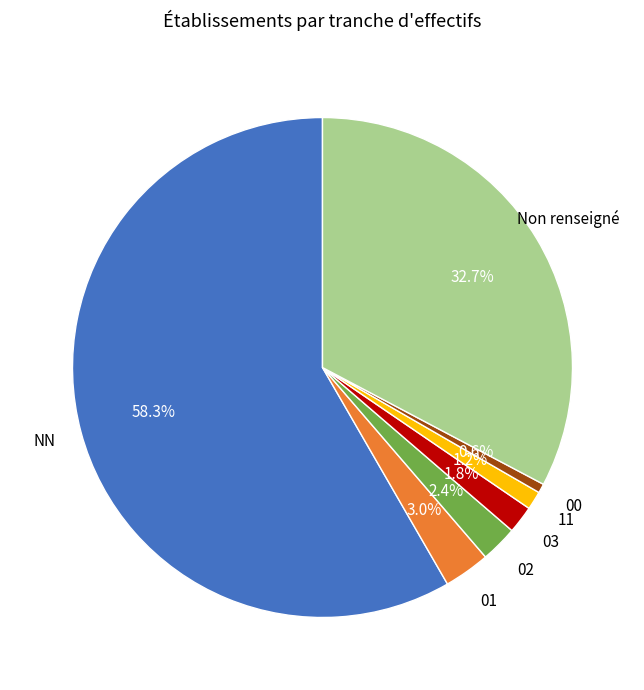

How many segments does this pie chart have?

7